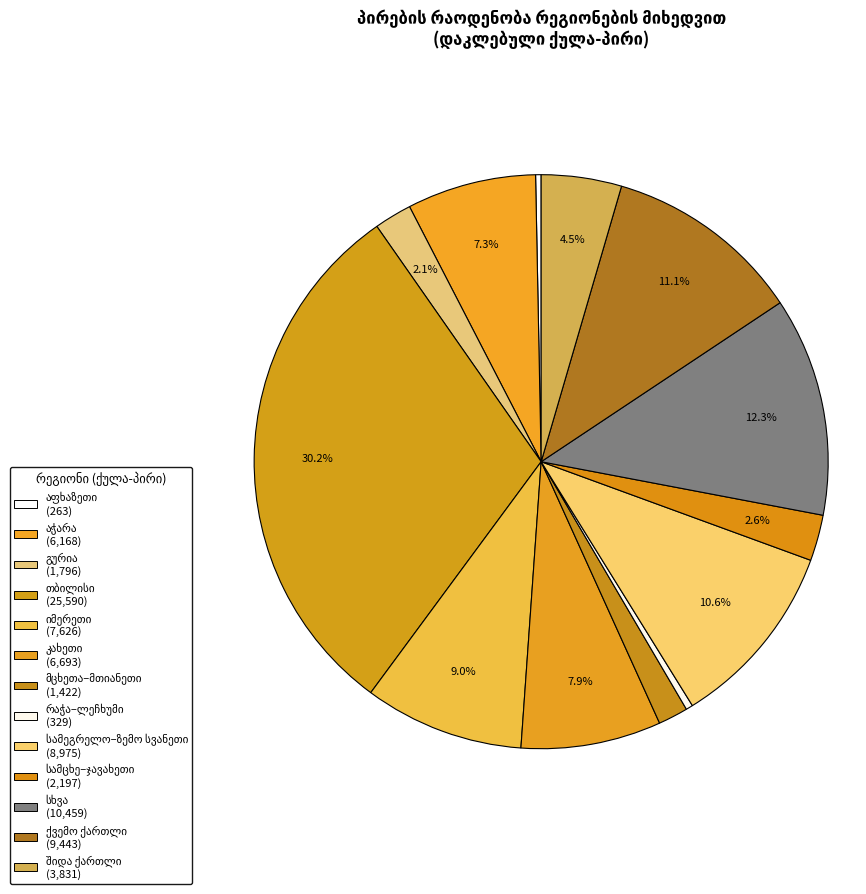

The სხვა slice represents 27% of the pie. True or false?

False